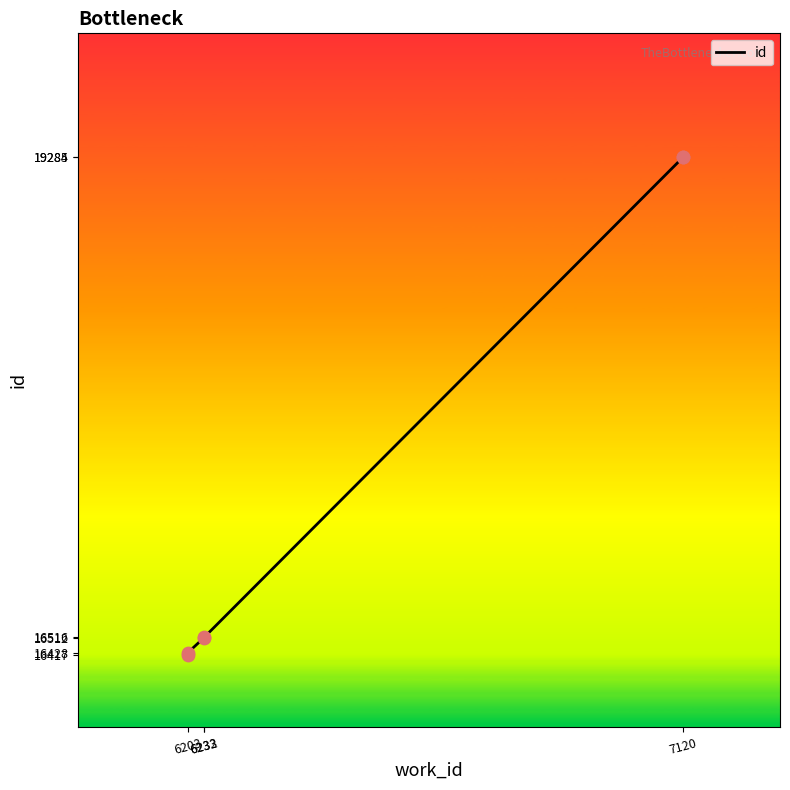

Between 6233 and 6232, which is larger?

6233